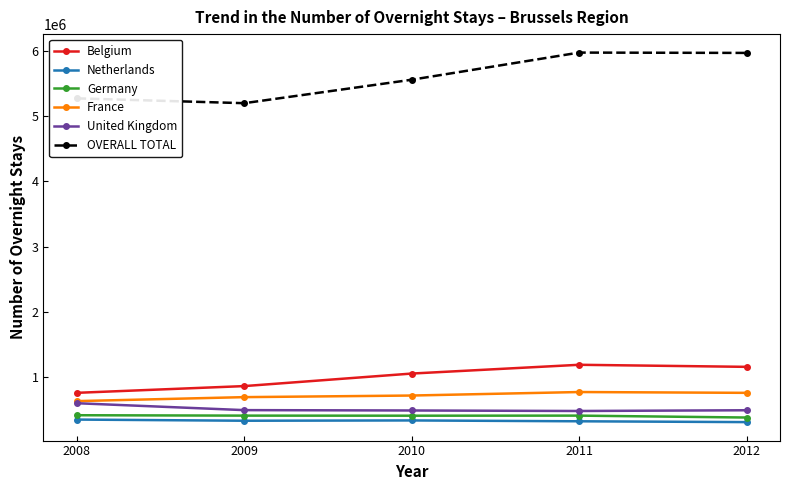

Count the number of data series in this chart.

6